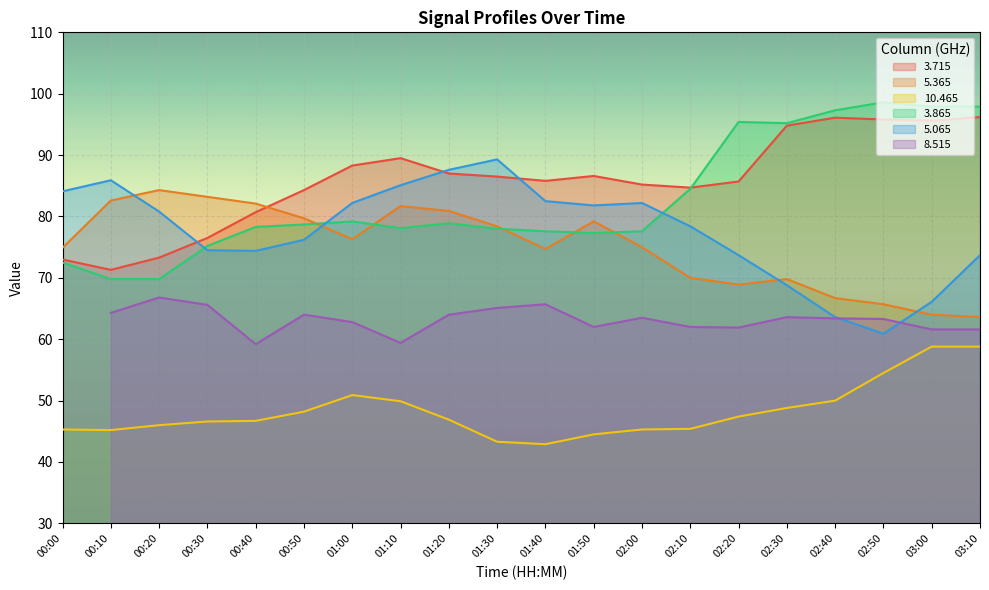

Which series has the largest range (max minus min)?

  3.865